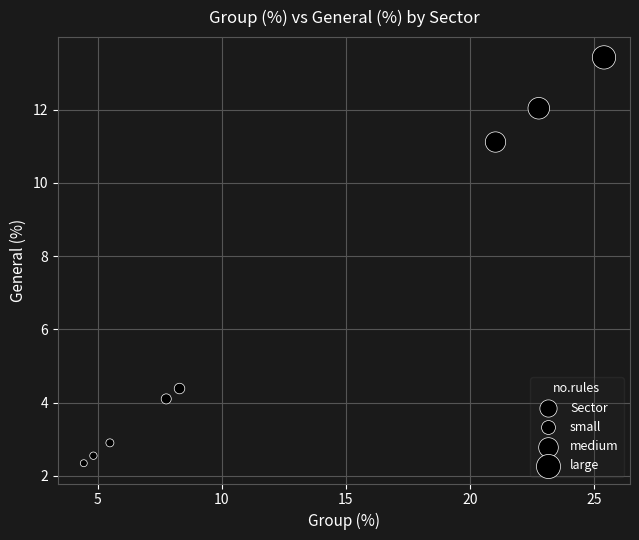

What Y value in the scatter plot is closest to 7?

4.4